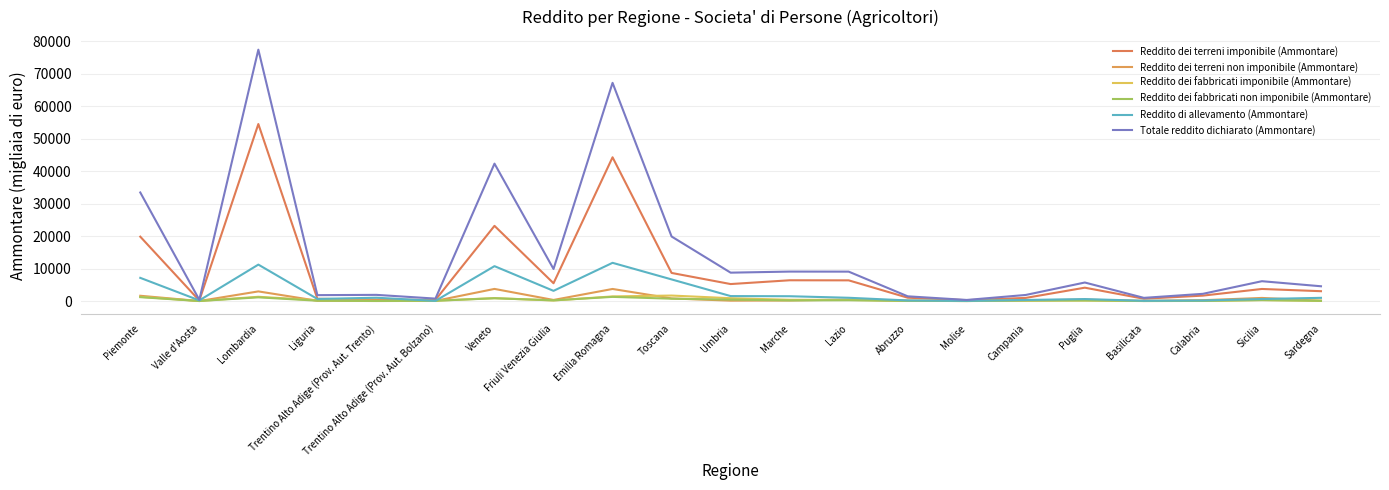

What is the label of the 1st point from the left?

Piemonte